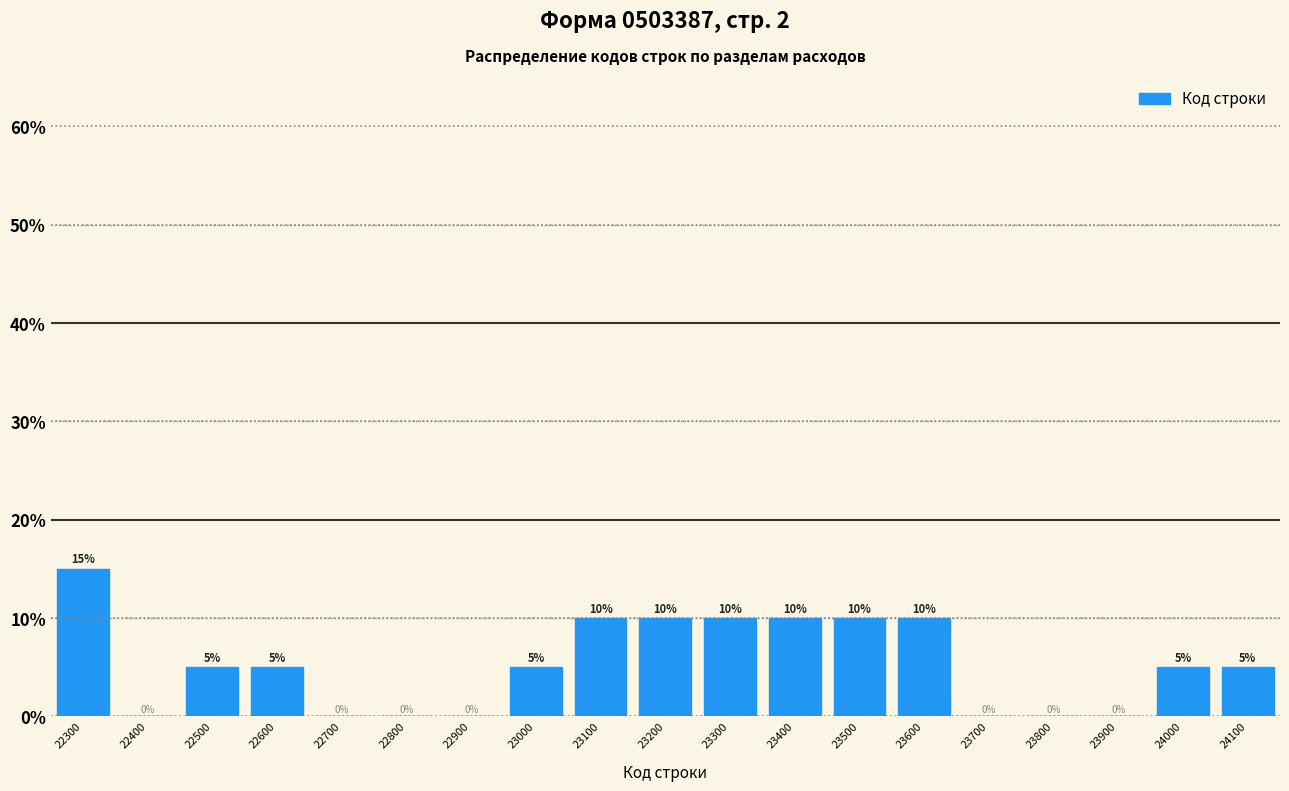

Reading left to right, transcribe all the data shown in this chart.

22300=15	22400=0	22500=5	22600=5	22700=0	22800=0	22900=0	23000=5	23100=10	23200=10	23300=10	23400=10	23500=10	23600=10	23700=0	23800=0	23900=0	24000=5	24100=5